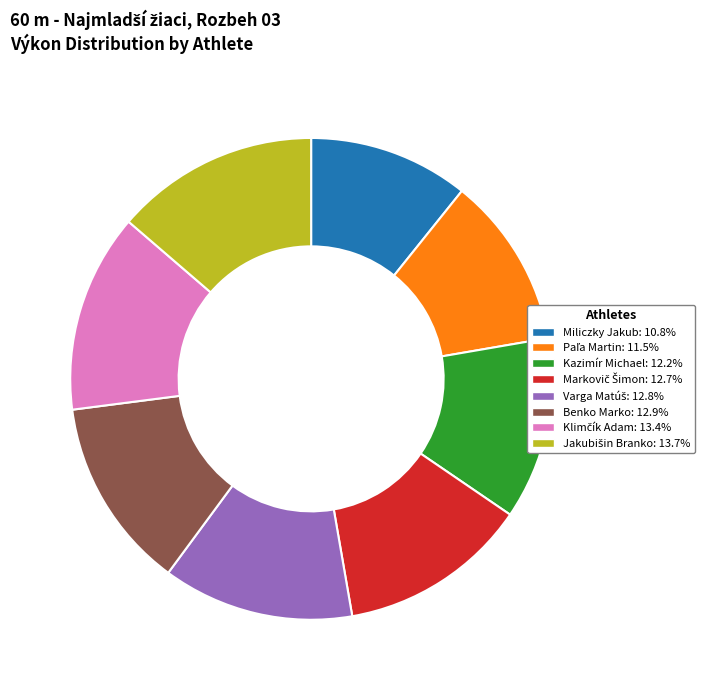

What is the smallest slice in the pie chart?

Miliczky Jakub